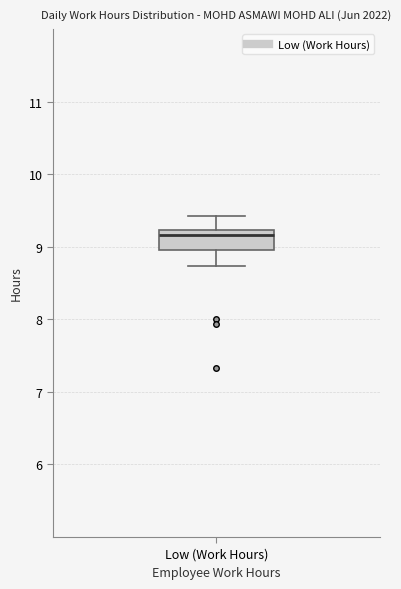

Transcribe this box plot: give where the median line is, the range the box spans, and where the two whiskers end, as read against the y-axis. The values are not printed on the chart, so give them approximately, as read against the axis.

median 9.2 (just below the box's upper edge), box 9.0 to 9.2, whiskers 8.7 to 9.4